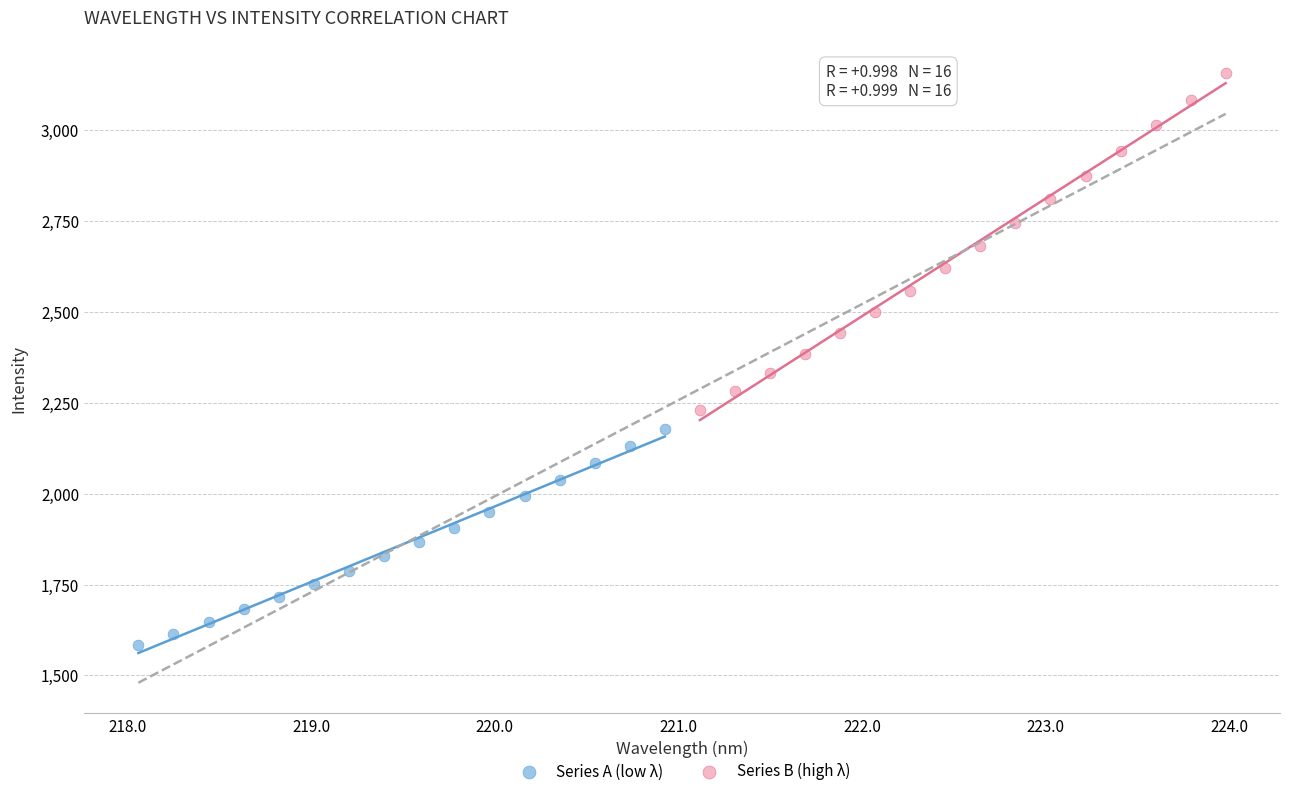

Which series reaches the minimum Y coordinate?

Series A (low λ)